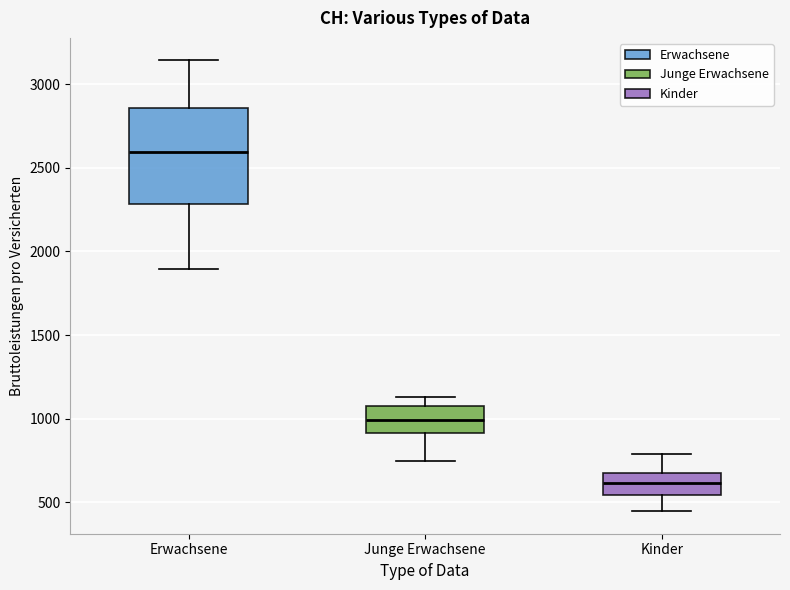

Comparing the boxes themselves (not the whiskers), which one is the tallest?

Erwachsene